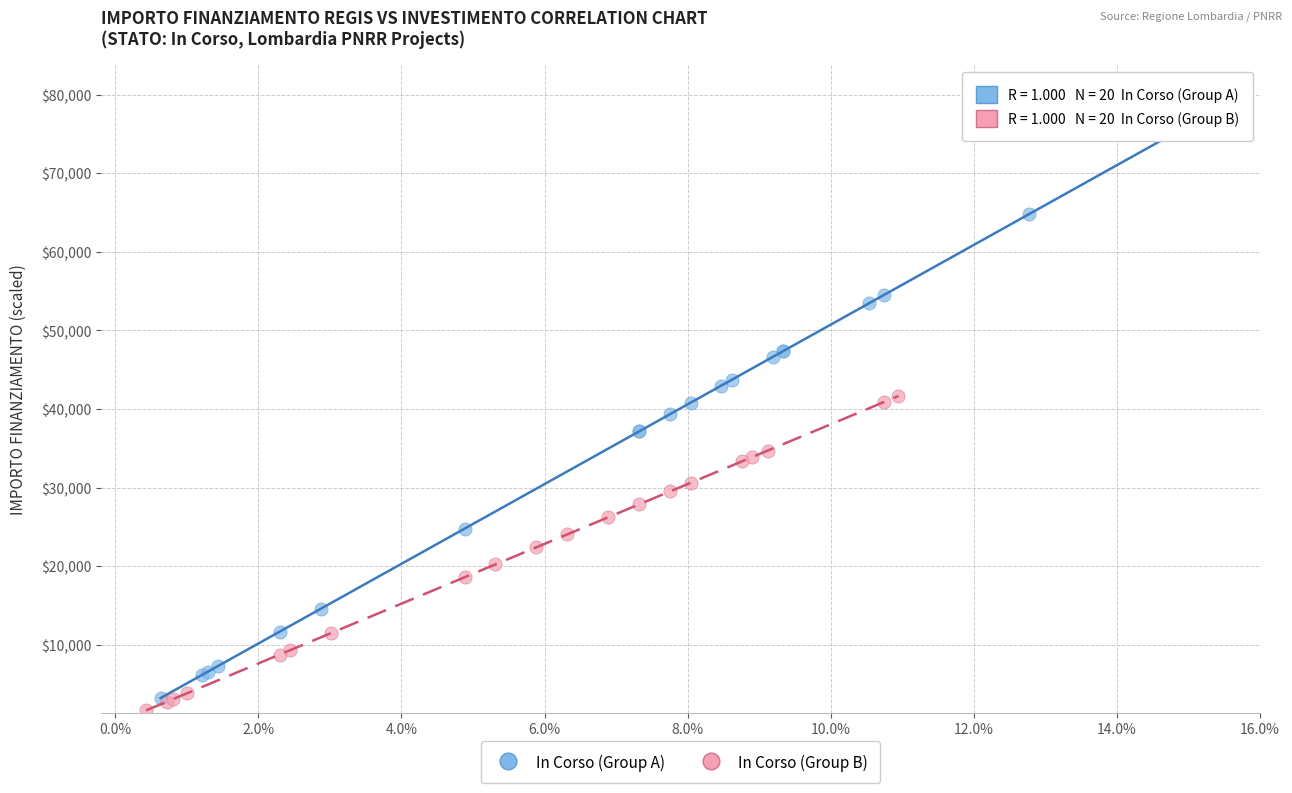

Which series contains the highest Y value?

In Corso (Group A)